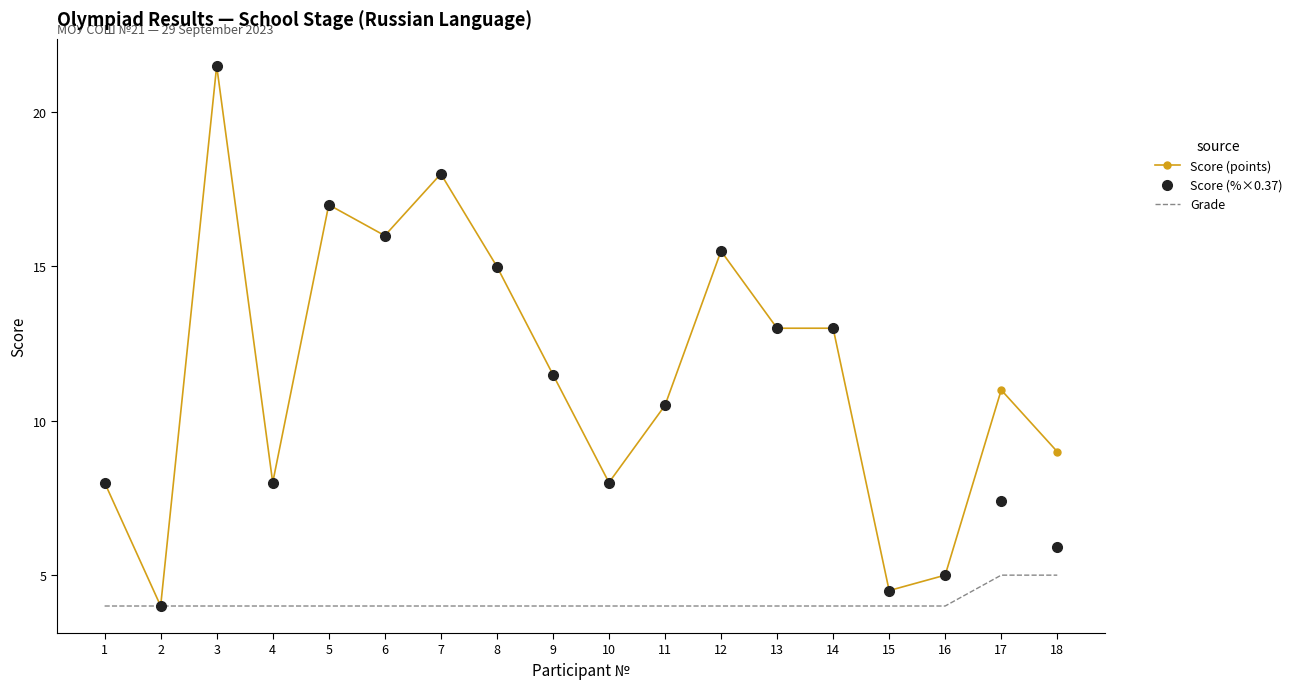

Is the value of Score (%×0.37) at 1 greater than the value of Score (points) at 8?

No